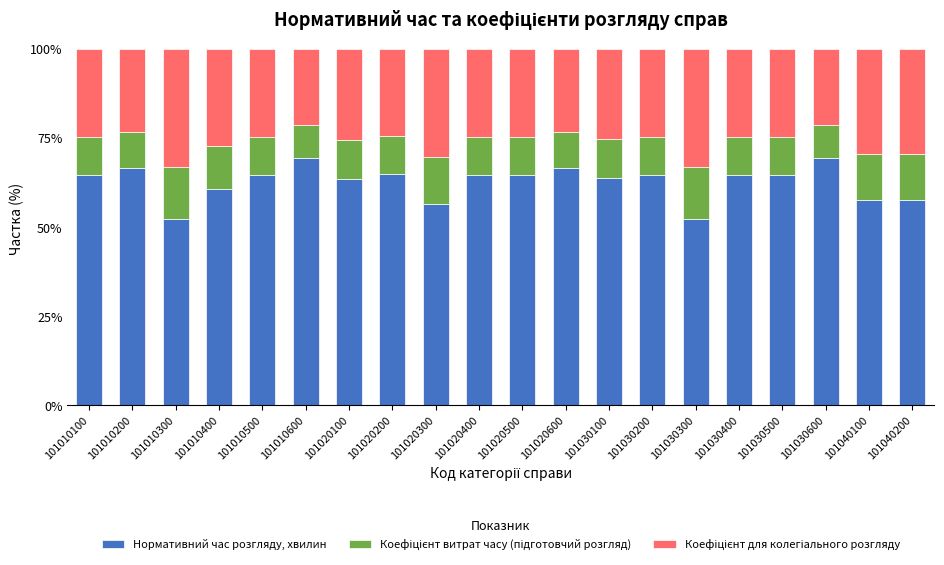

What is the total value across all series at 101030500?

100.0